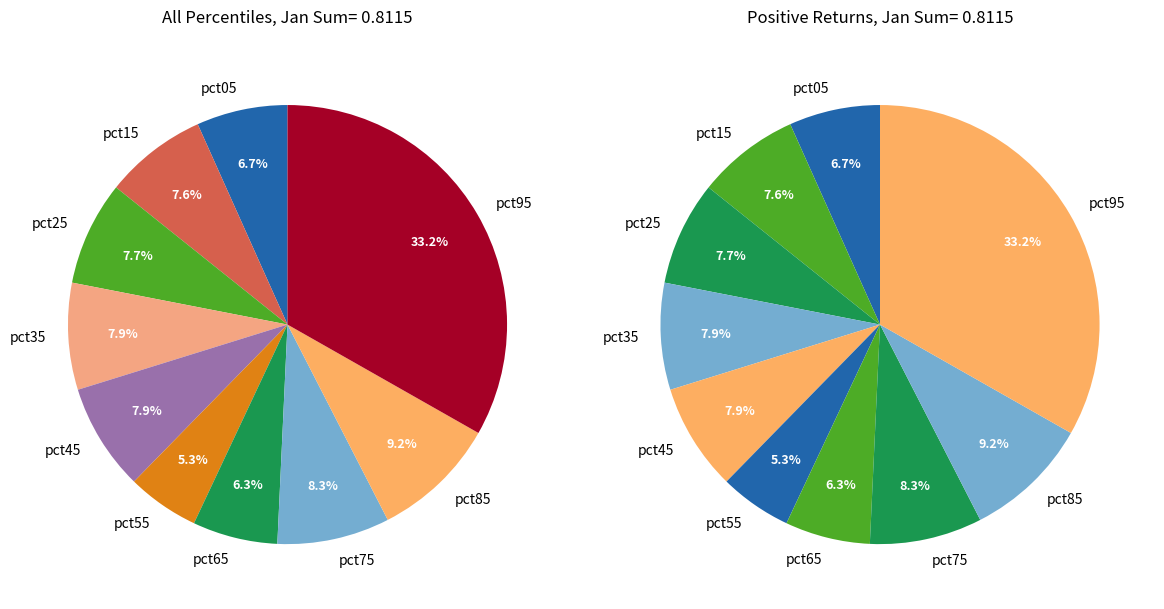

Which has a higher value, 3 or 8?

8